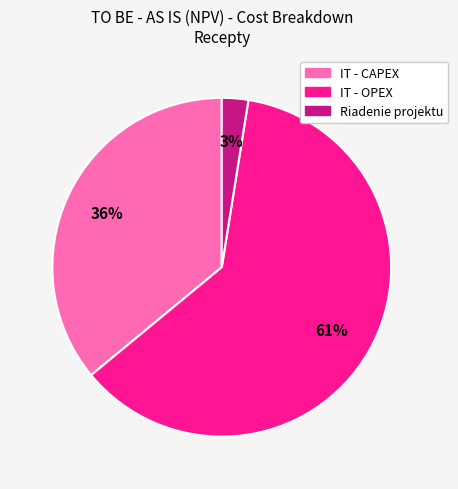

To the nearest percent, what is the combined percentage of IT - CAPEX and IT - OPEX?

97%